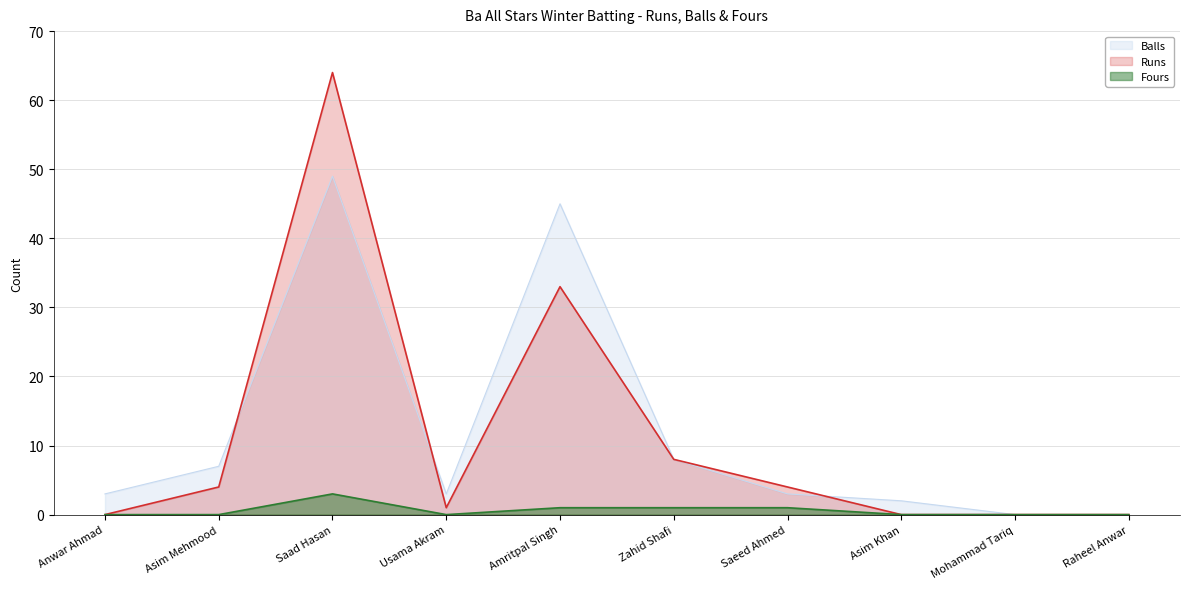

Does the chart have visible grid lines?

Yes